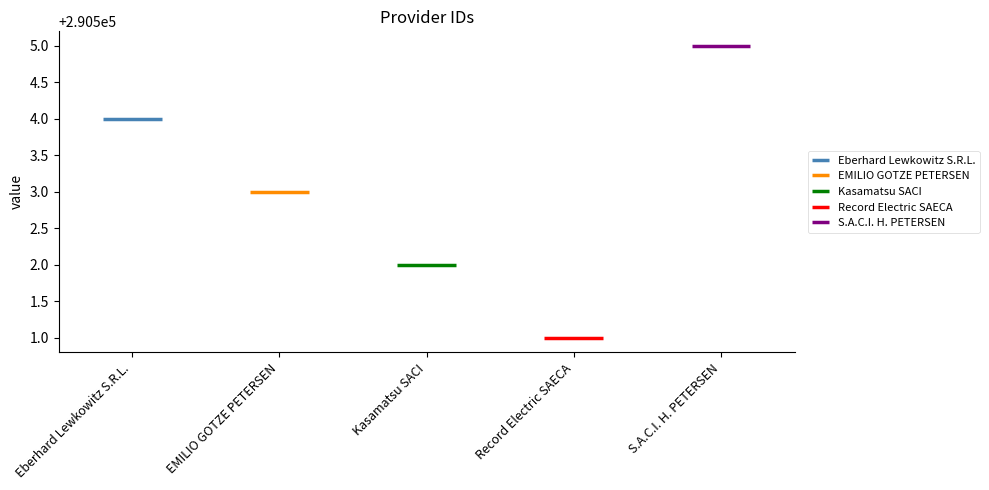

Between Eberhard Lewkowitz S.R.L. and Kasamatsu SACI, which is larger?

Eberhard Lewkowitz S.R.L.